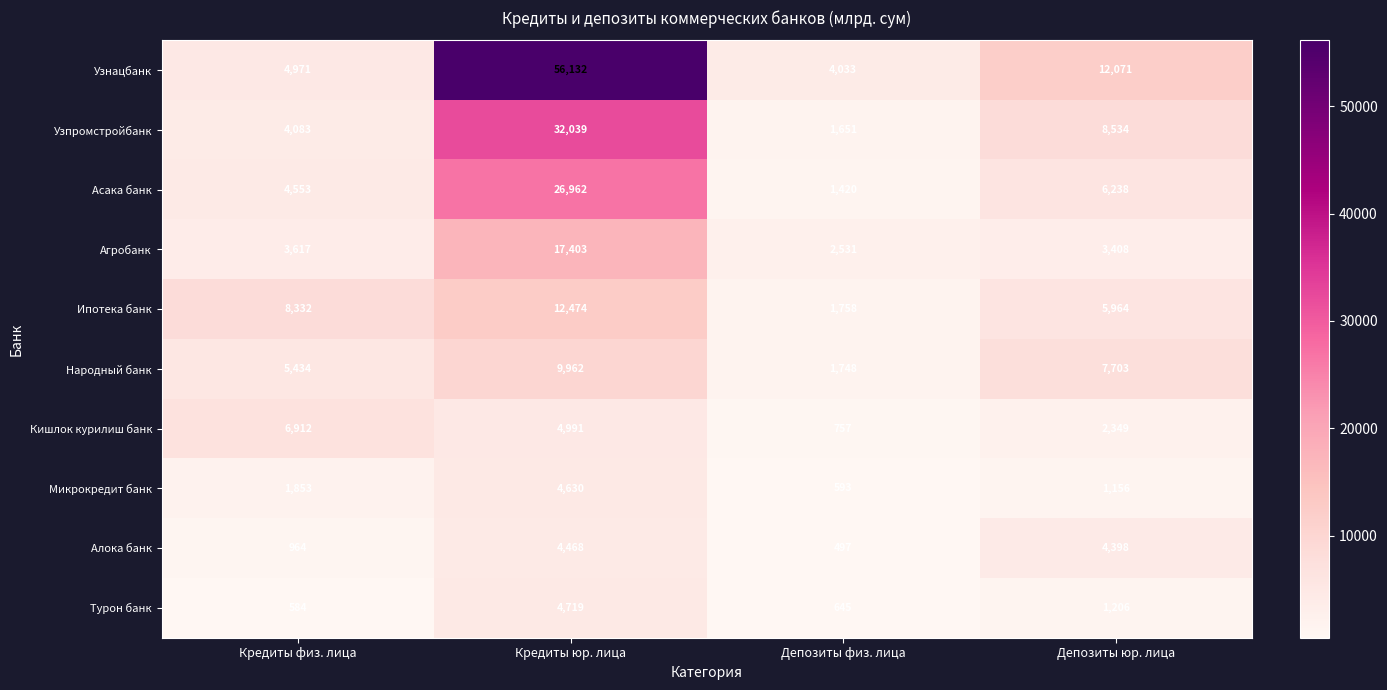

What is the spread (max minus min) of values at Депозиты юр. лица?

10915